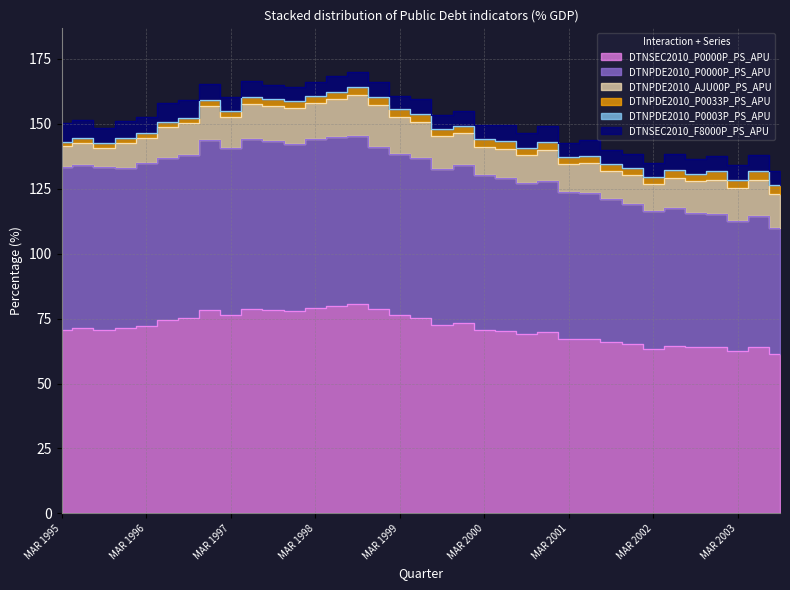

True or false: DTNSEC2010_F8000P_PS_APU and DTNPDE2010_AJU00P_PS_APU cross at least once.

False